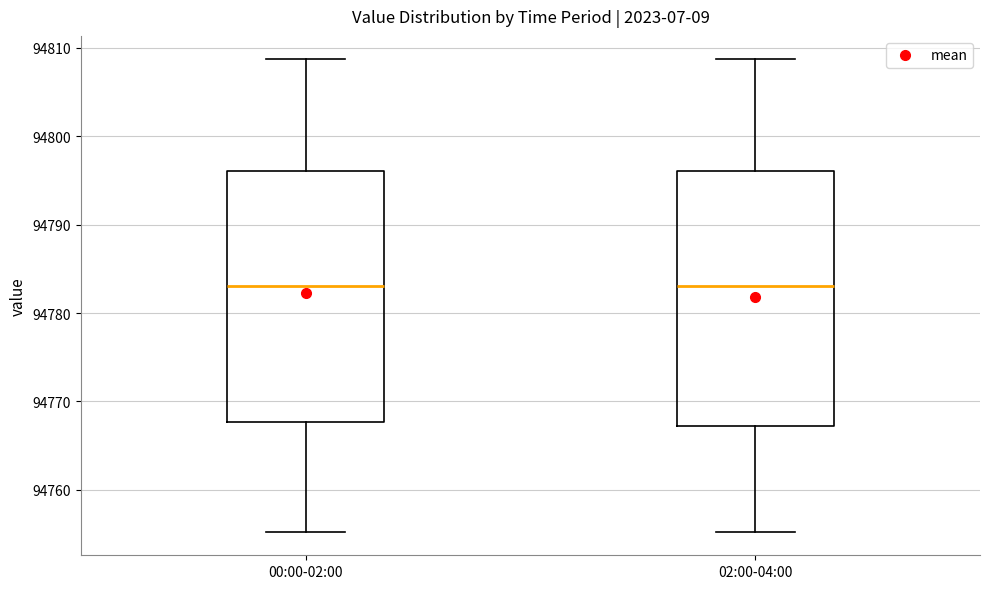

Reading left to right, transcribe this box plot: for each box, give where its median line is, the range the box spans, and where its two whiskers end, as read against the y-axis. The values are not printed on the chart, so give them approximately, as read against the axis.

00:00-02:00: median 94783, box 94768 to 94796, whiskers 94755 to 94809
02:00-04:00: median 94783, box 94767 to 94796, whiskers 94755 to 94809